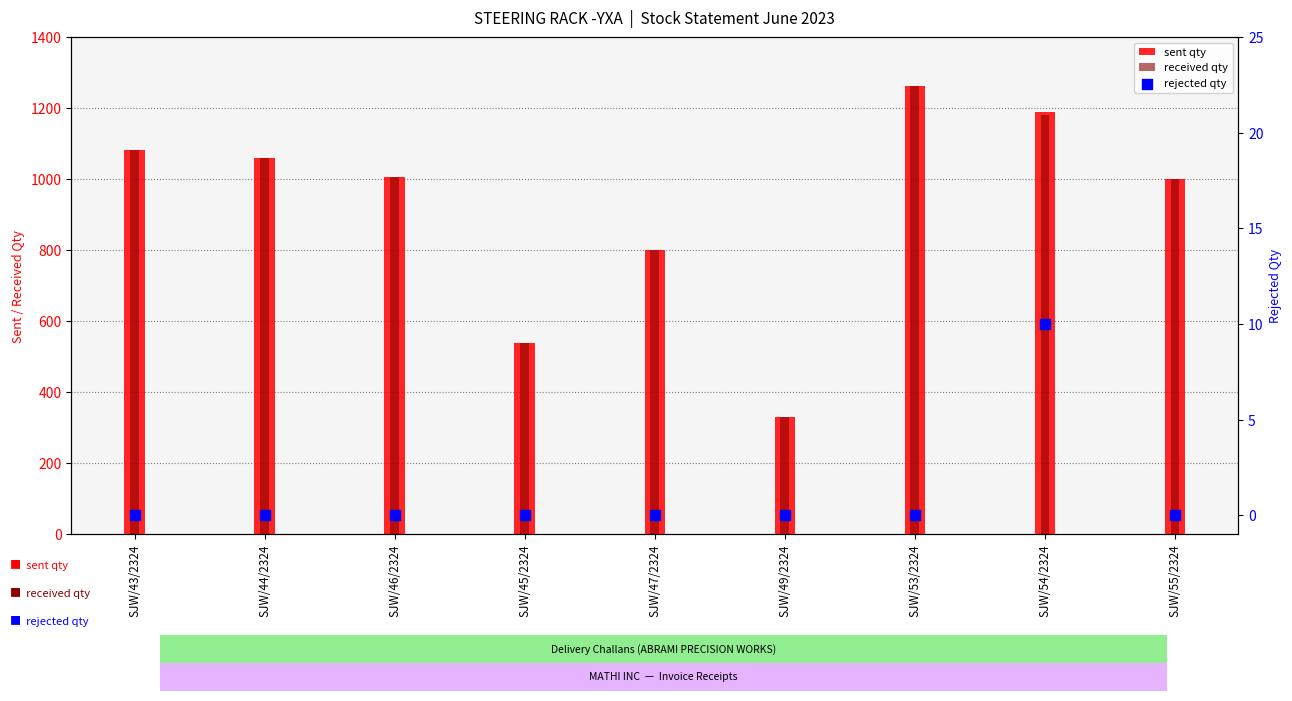

Is the value of rejected qty at SJW/46/2324 greater than the value of sent qty at SJW/55/2324?

No